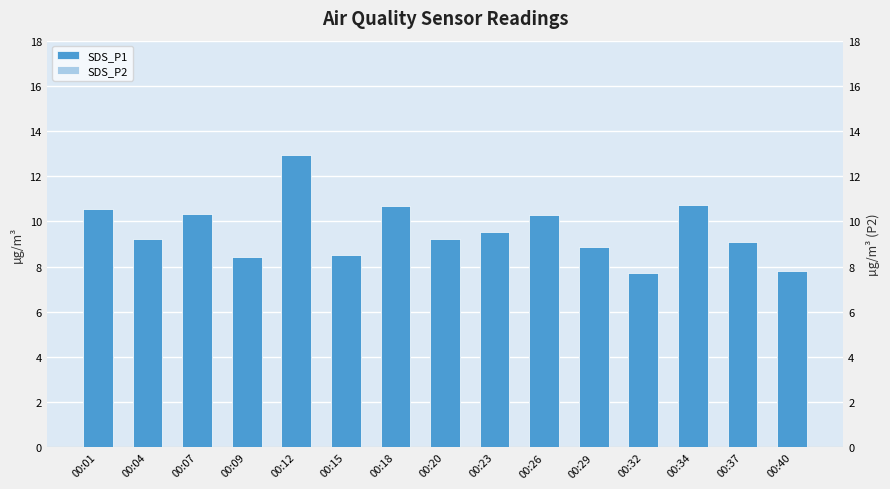

What is the highest value of the SDS_P2 series?

8.5